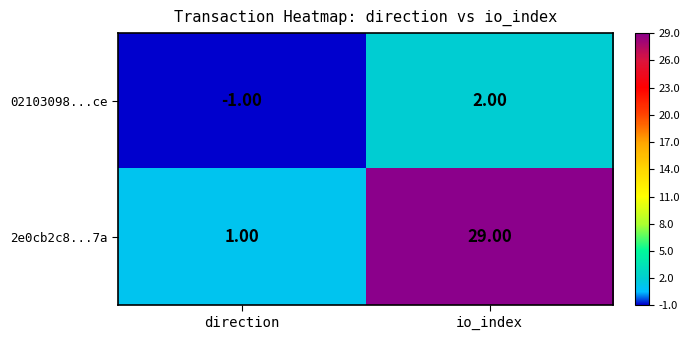

What is the sum of all 2e0cb2c8...7a values?

30